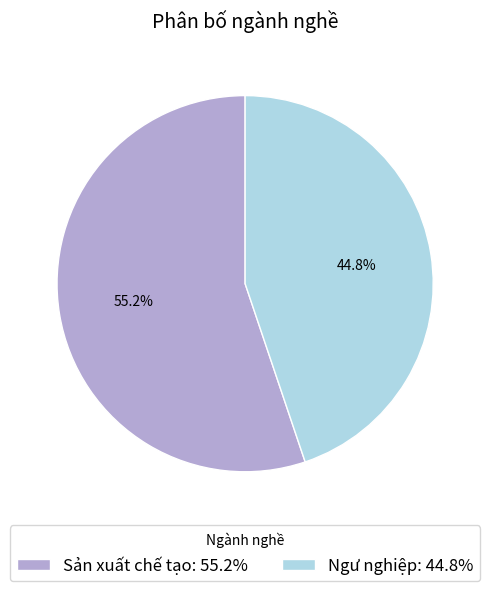

Does Ngư nghiệp account for over 50% of the chart?

No